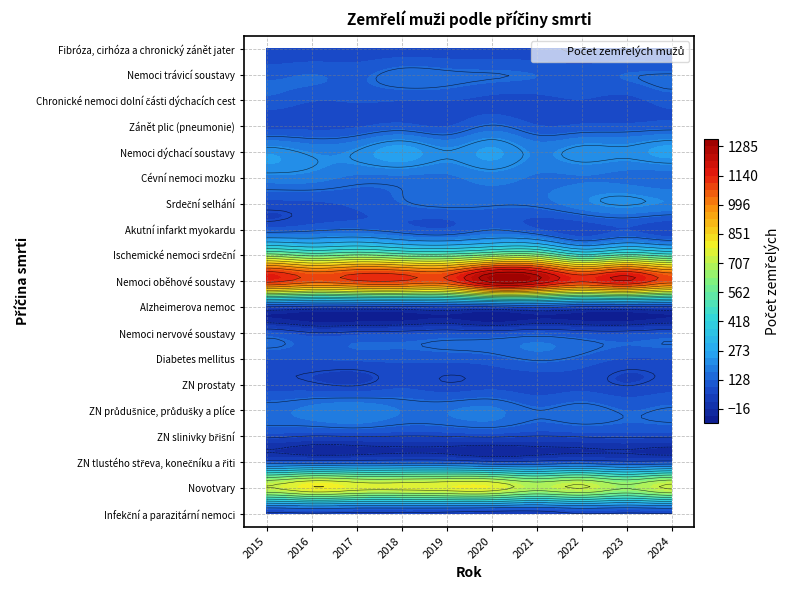

Which series has the widest spread of values?

Nemoci oběhové soustavy